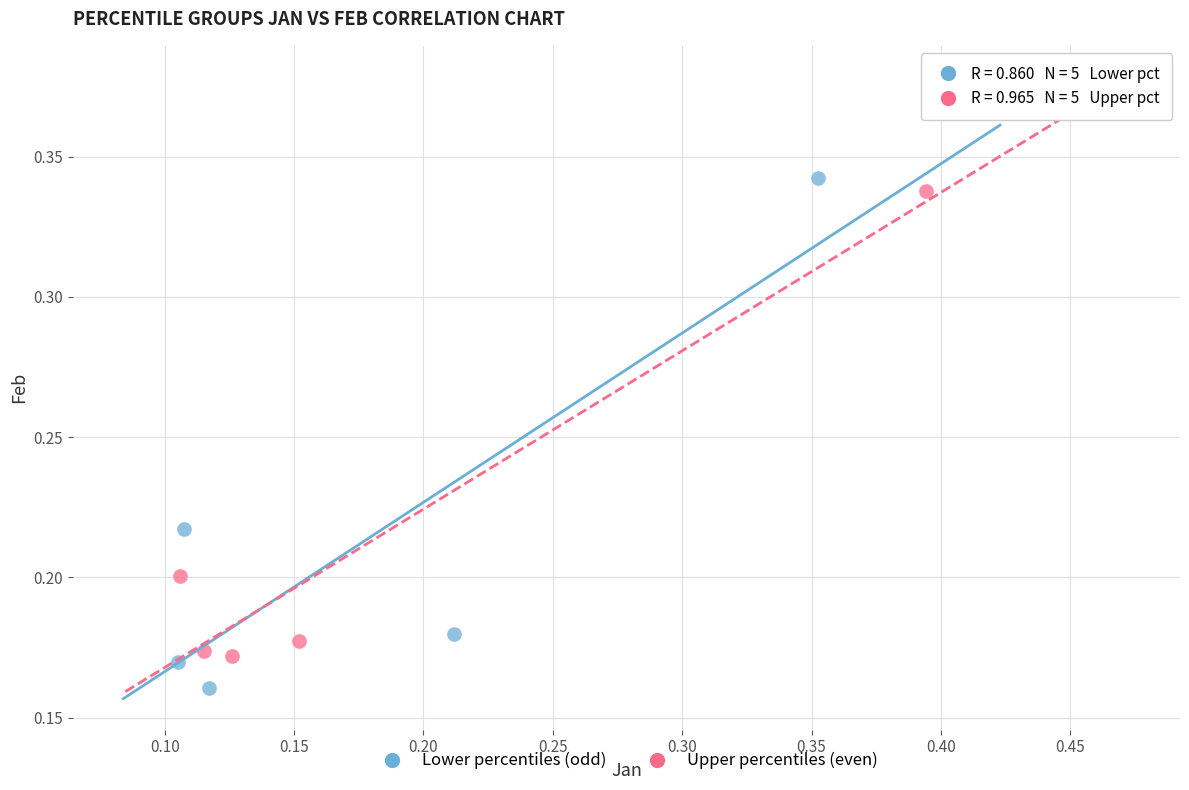

Which series reaches the minimum Y coordinate?

Lower percentiles (odd)